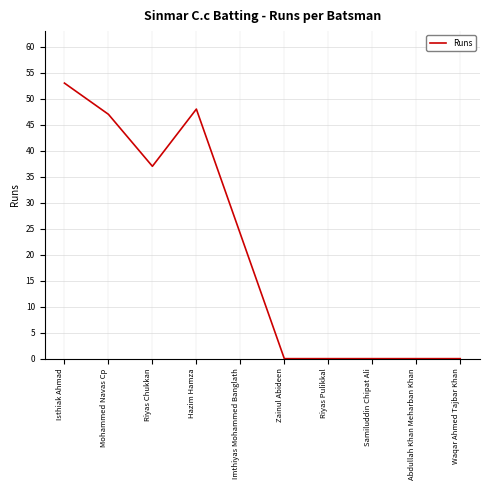

How many lines are shown in the chart?

1